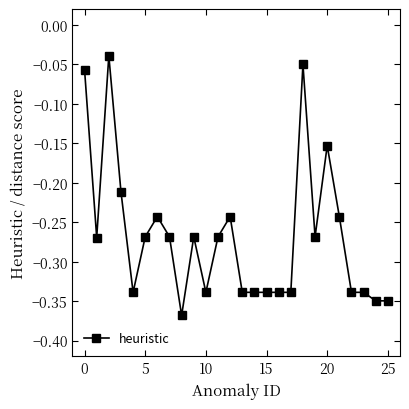

What is the sum of all values?

-7.0